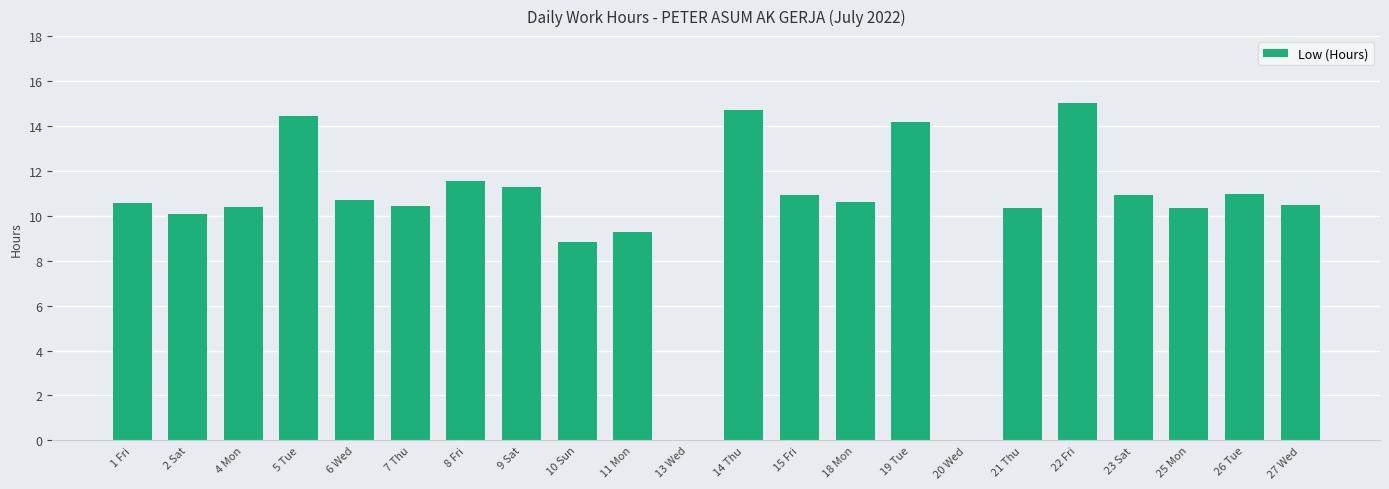

Are the bars grouped side by side (vs. stacked)?

No